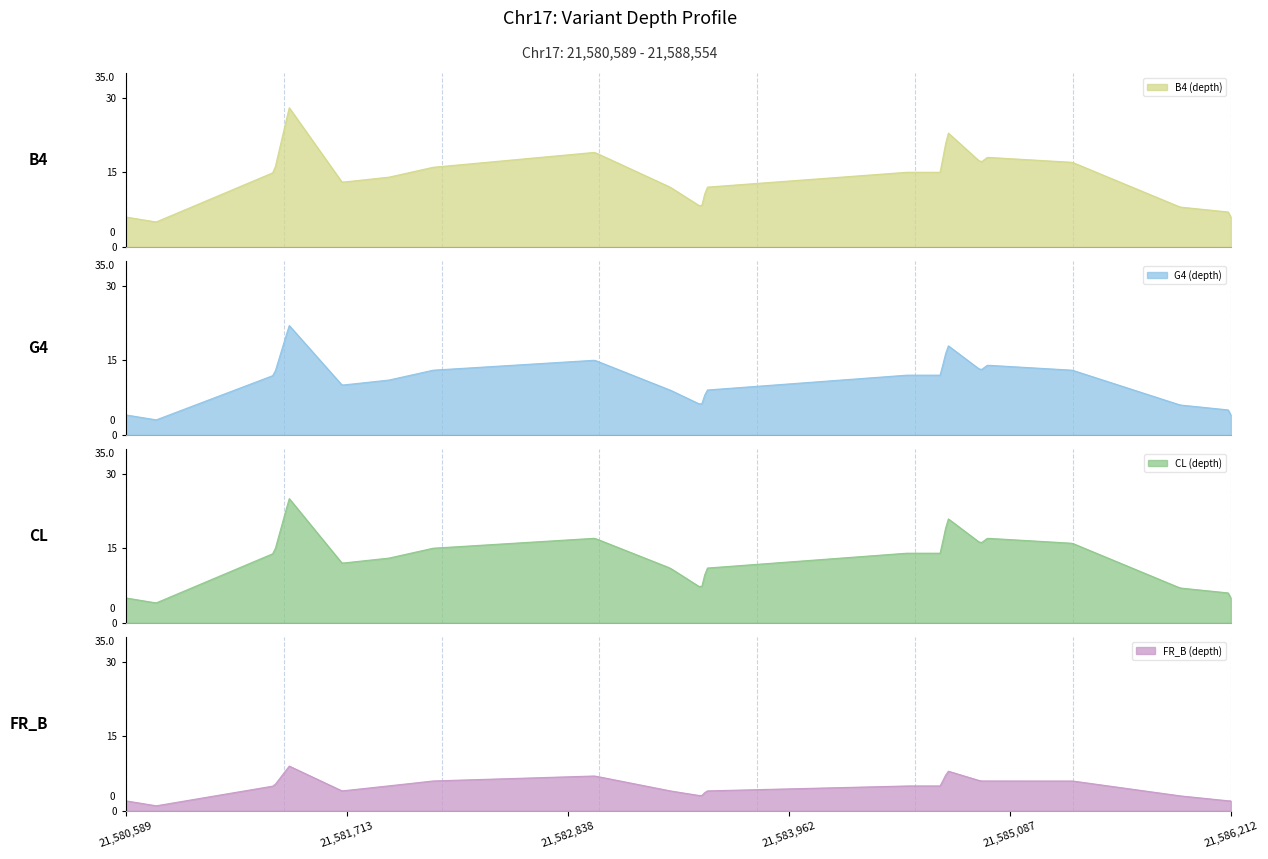

How many points are higher than both their immediate neighbors (excluding endpoints)?

4